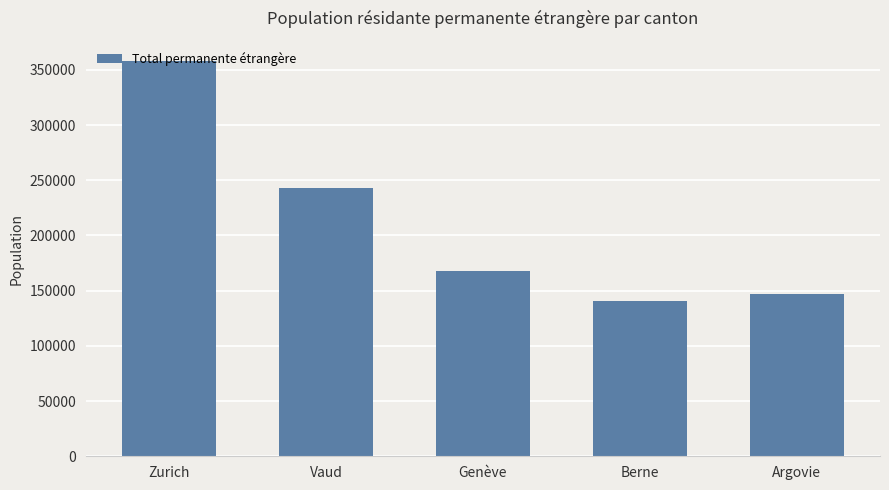

At which label does the data first exceed 167464?

Zurich